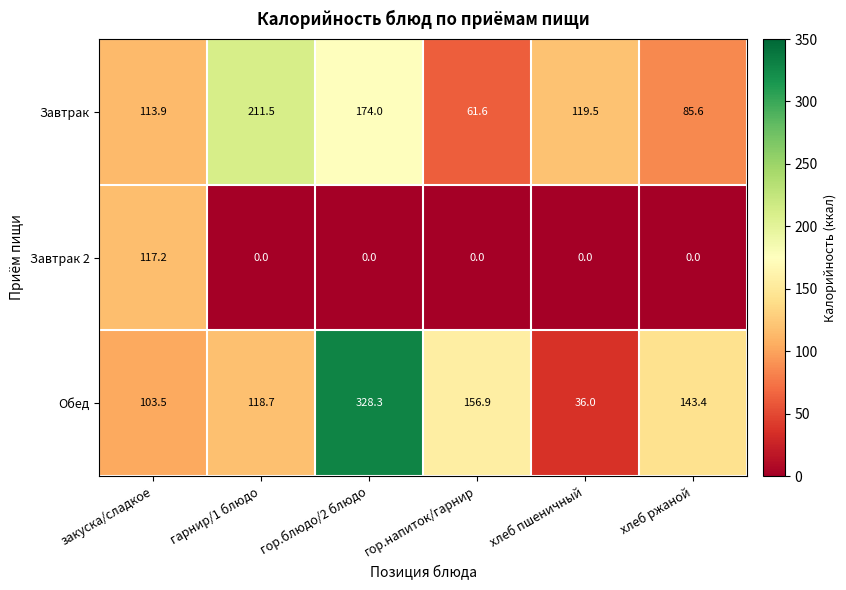

Where is Обед nearest to the value 182?

гор.напиток/гарнир